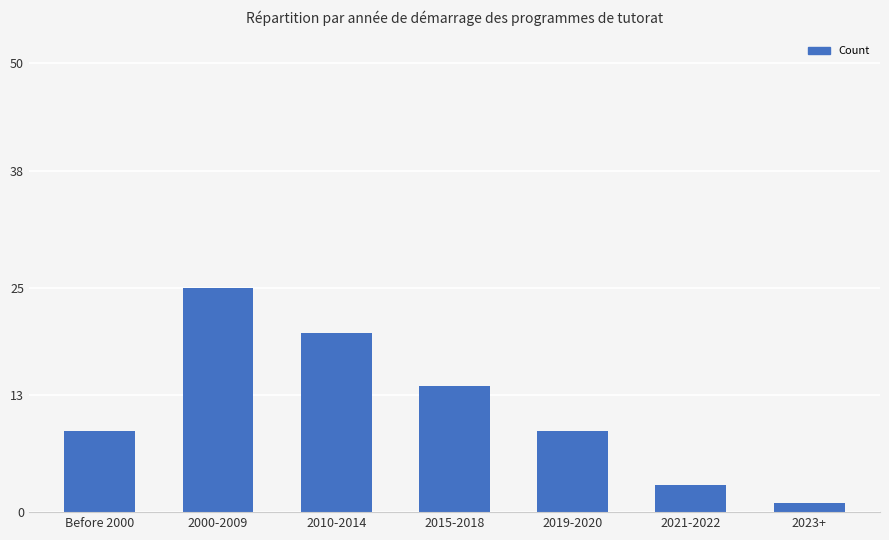

What is the difference between the maximum and minimum values?

24